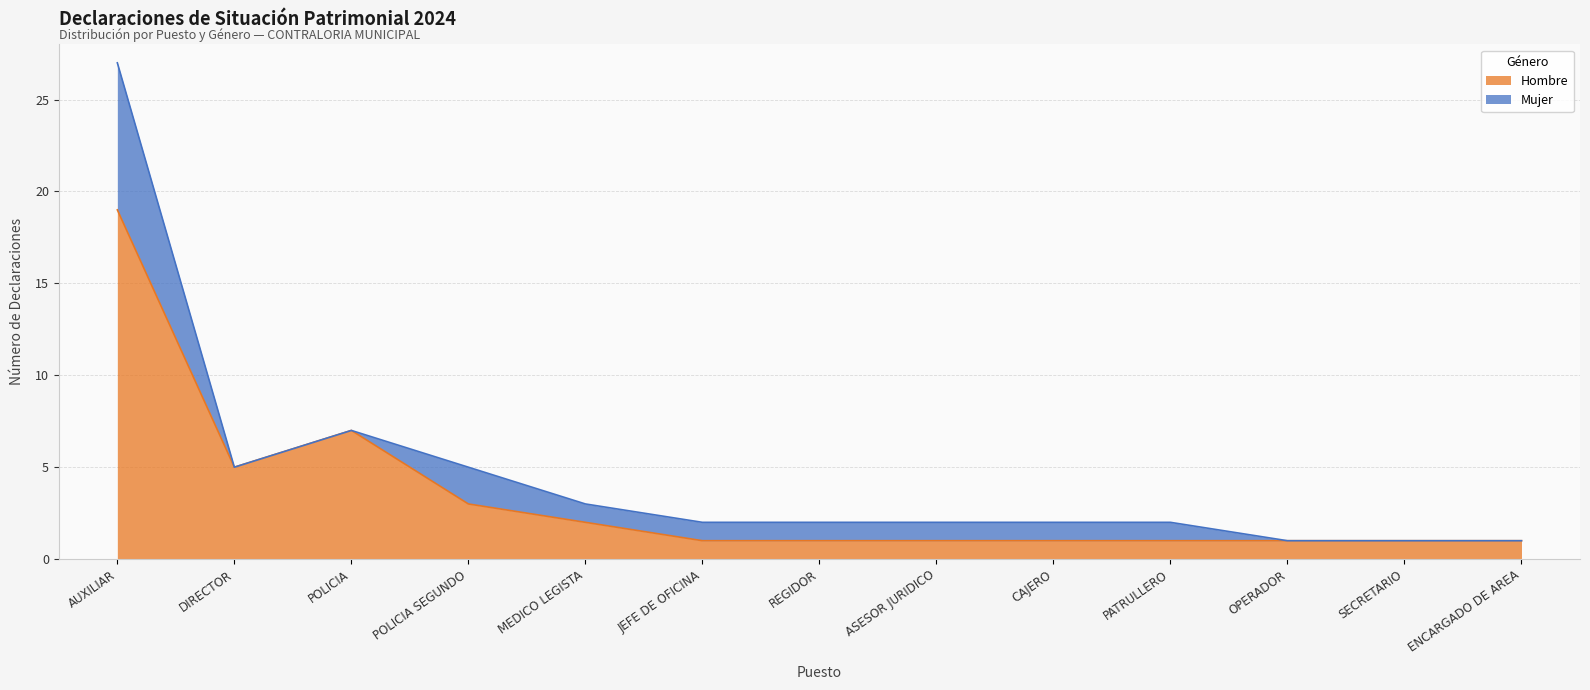

How many lines are shown in the chart?

2